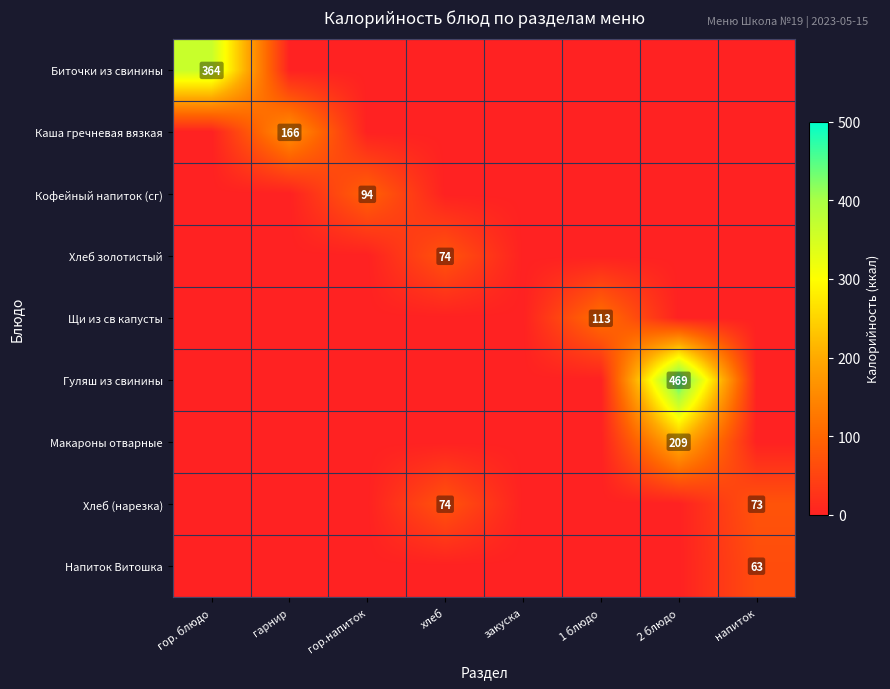

True or false: Хлеб (нарезка) has a value of 73 at напиток.

True